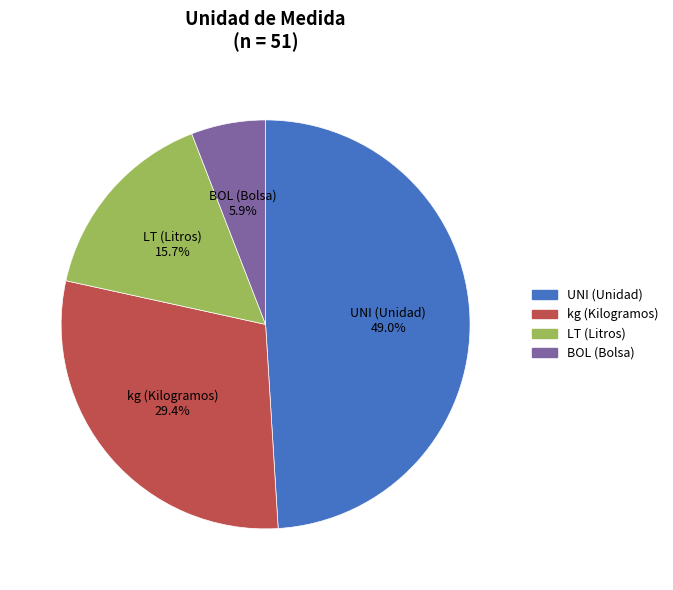

Is there any slice that represents more than half of the pie?

No